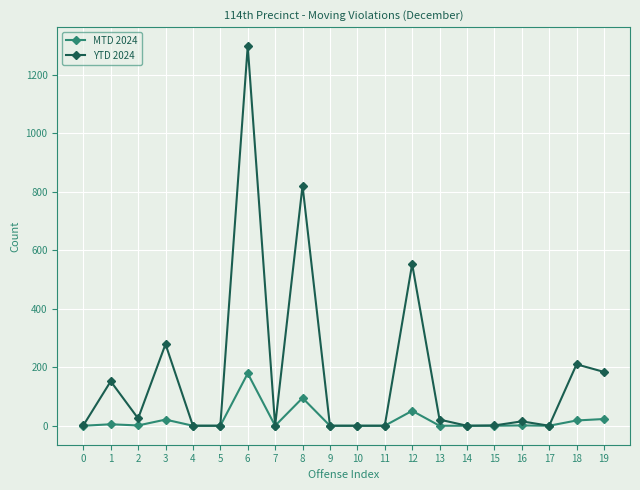

Is the value of MTD 2024 at 16 greater than the value of YTD 2024 at 8?

No